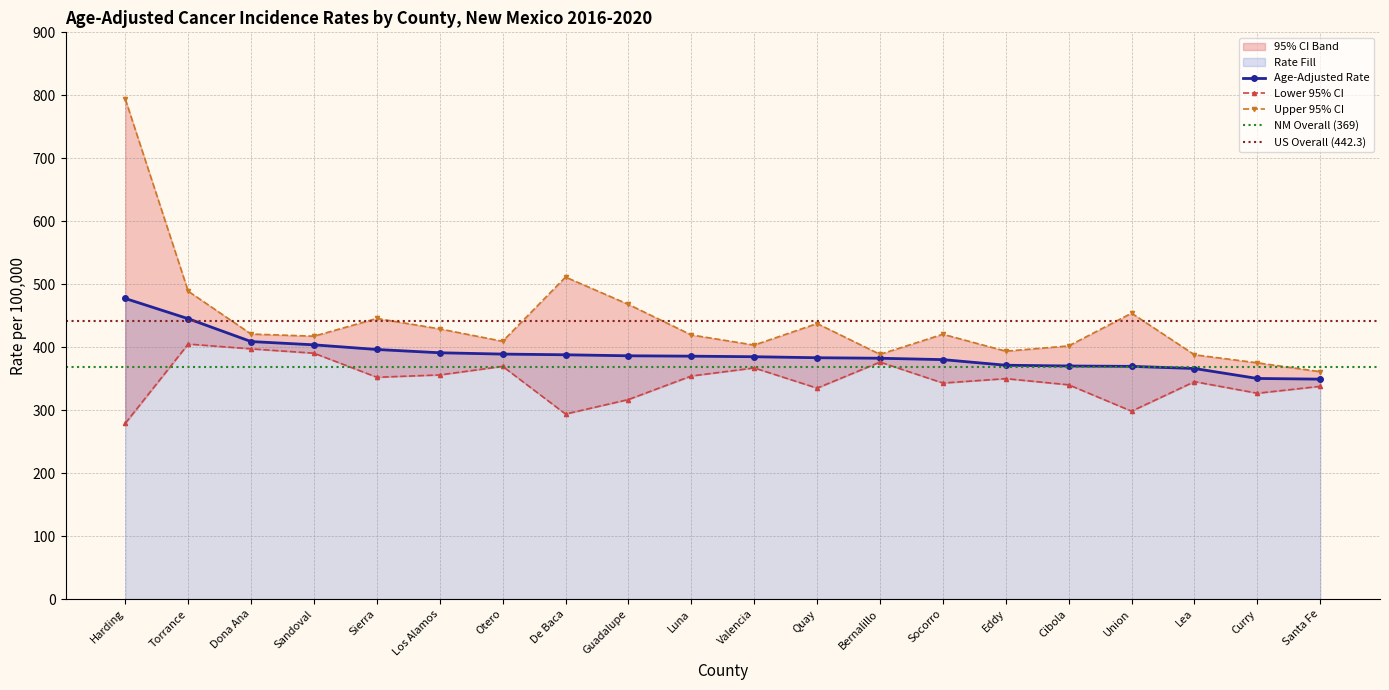

Rank the categories by Age-Adjusted Rate value from lowest to highest.

Santa Fe, Curry, Lea, Union, Cibola, Eddy, Socorro, Bernalillo, Quay, Valencia, Luna, Guadalupe, De Baca, Otero, Los Alamos, Sierra, Sandoval, Dona Ana, Torrance, Harding